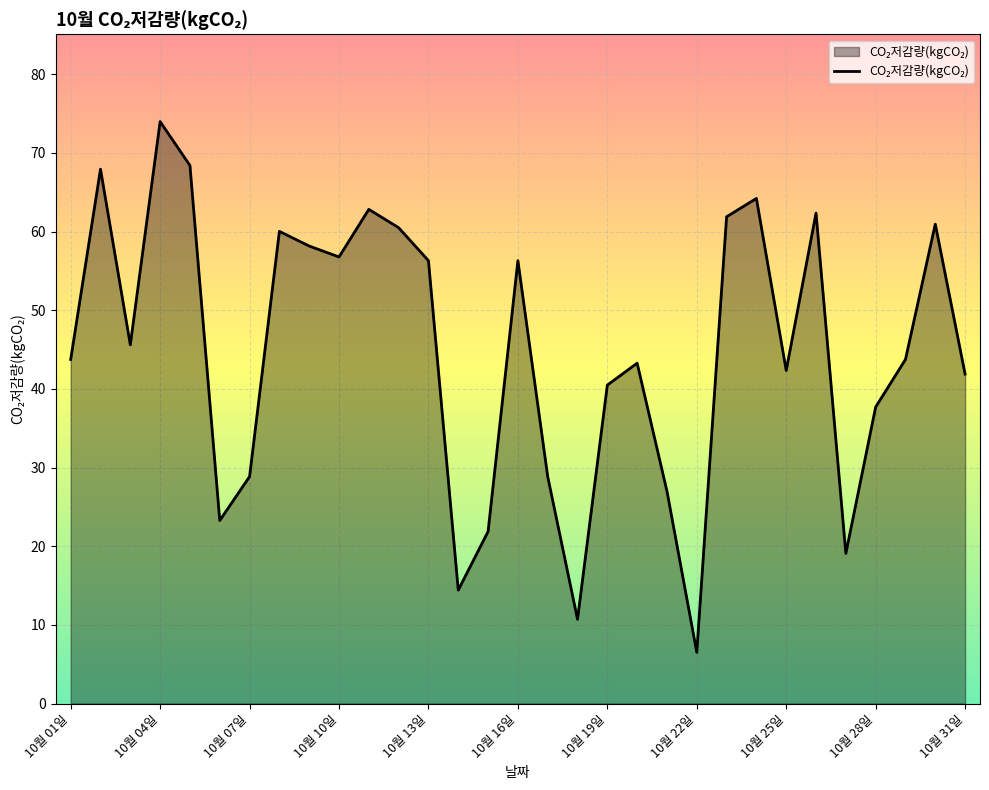

What is the greatest value displayed?

74.0